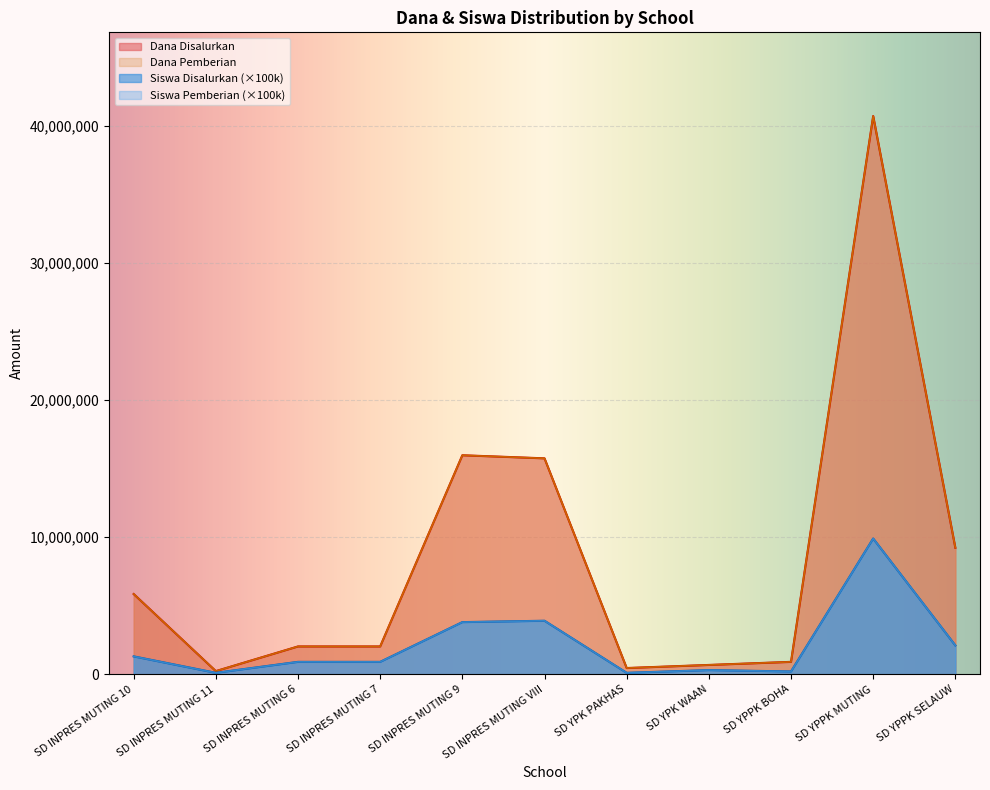

What is the sum of the Siswa Pemberian values at SD INPRES MUTING VIII and SD YPPK MUTING?

13800000